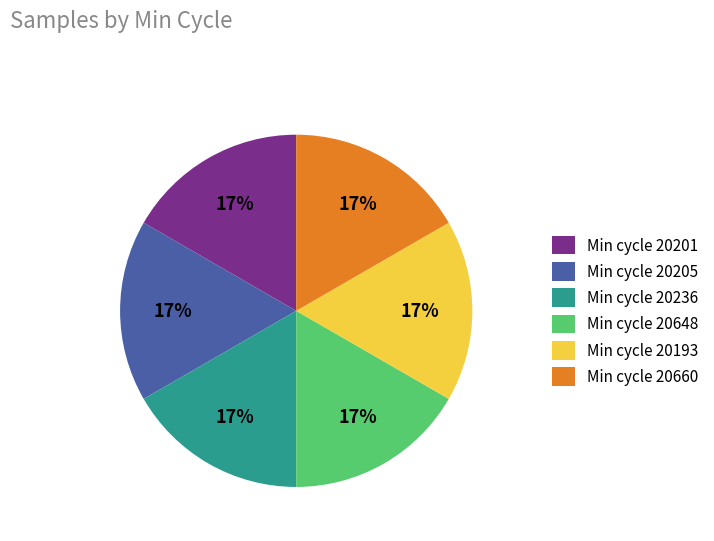

Is the sum of Min cycle 20205 and Min cycle 20648 greater than half?

No